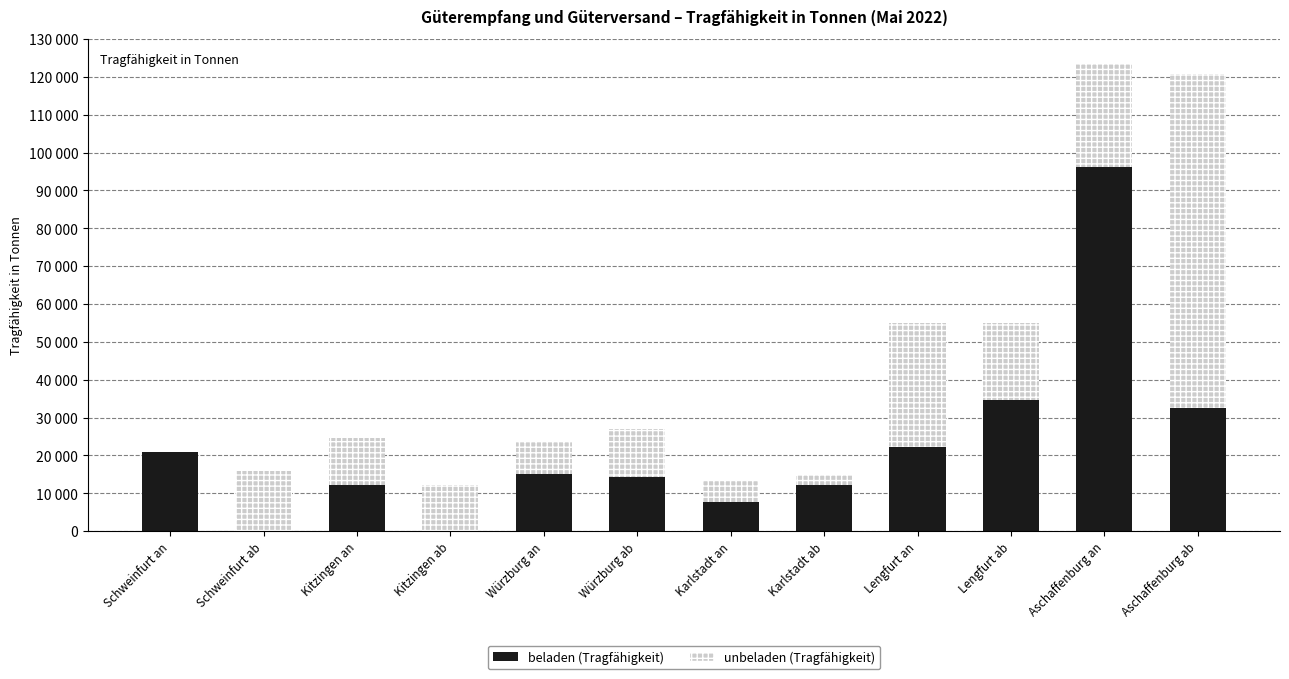

Which label corresponds to the largest value in the chart?

Aschaffenburg an